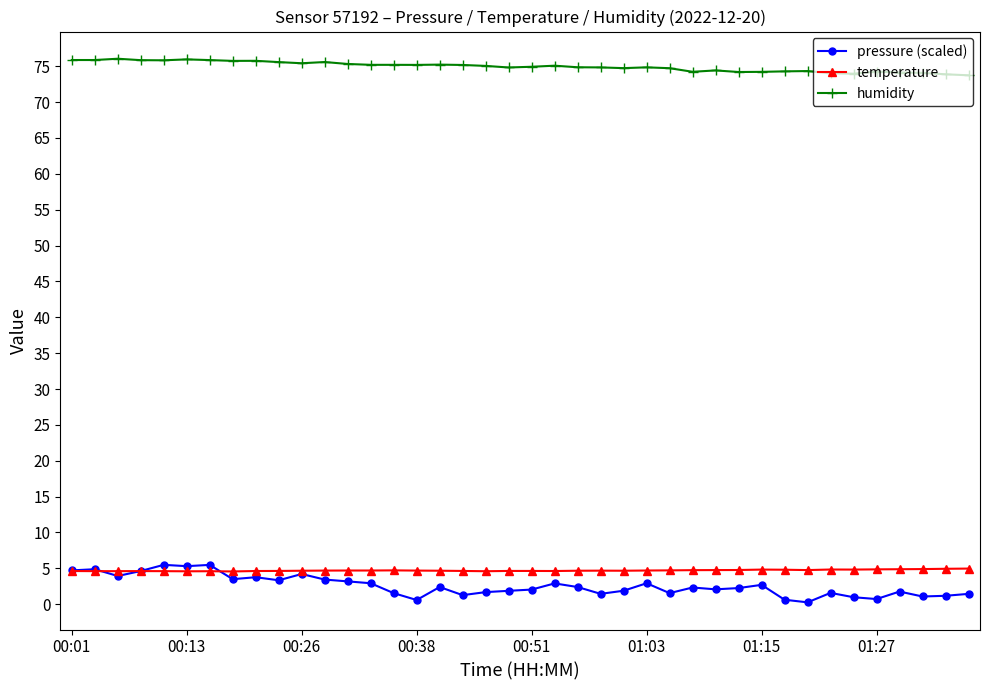

What is the value of the pressure (scaled) point at the 30th from the left?

2.3